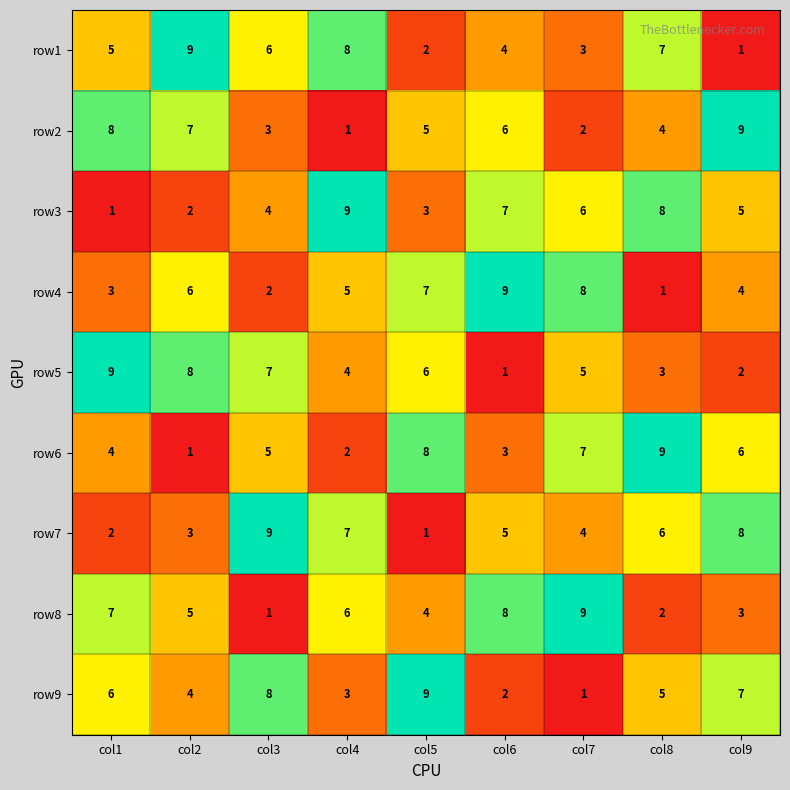

What is the spread (max minus min) of values at col2?

8